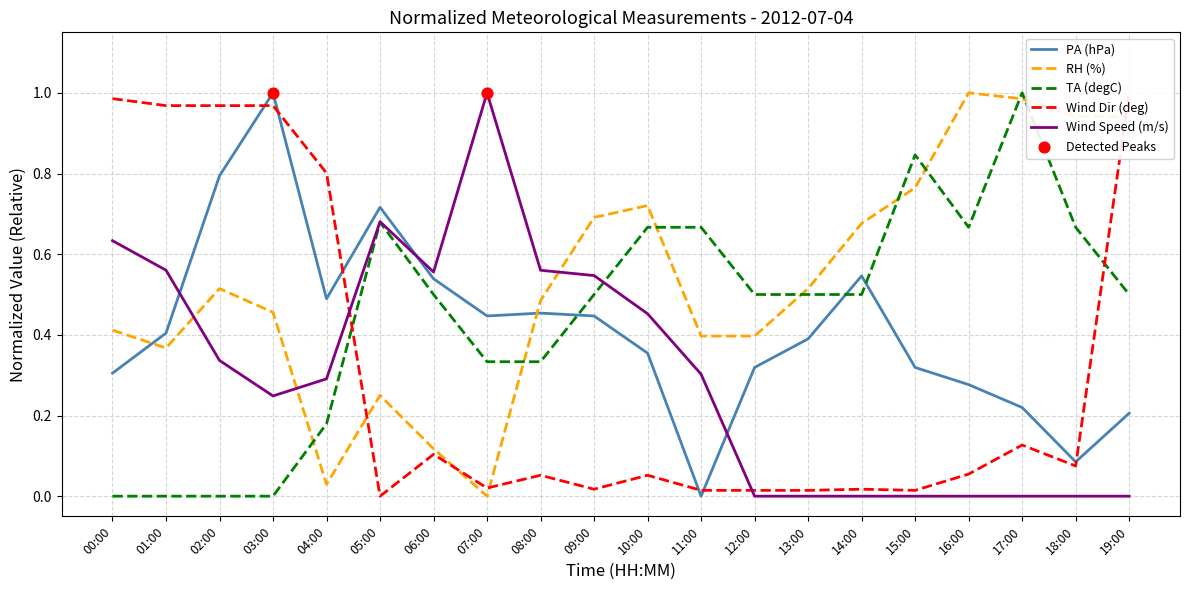

Which series reaches the minimum Y coordinate?

PA (hPa)